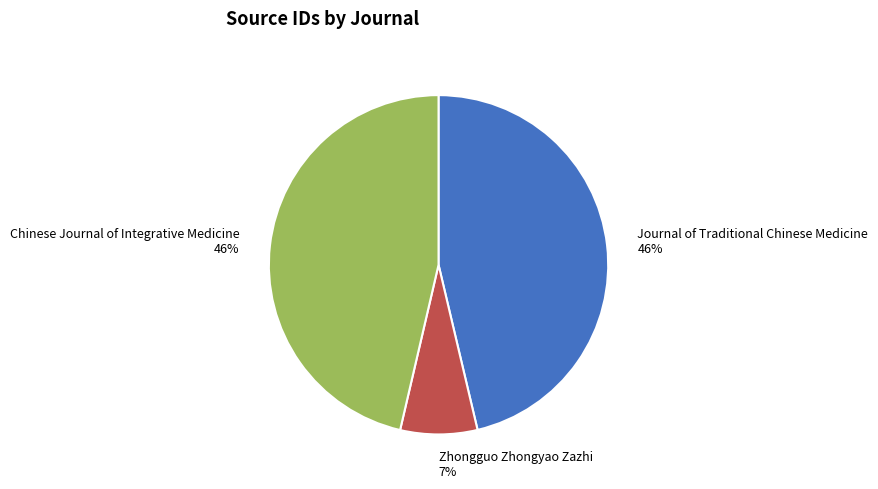

To the nearest percent, what percentage of the pie is Chinese Journal of Integrative Medicine?

46%